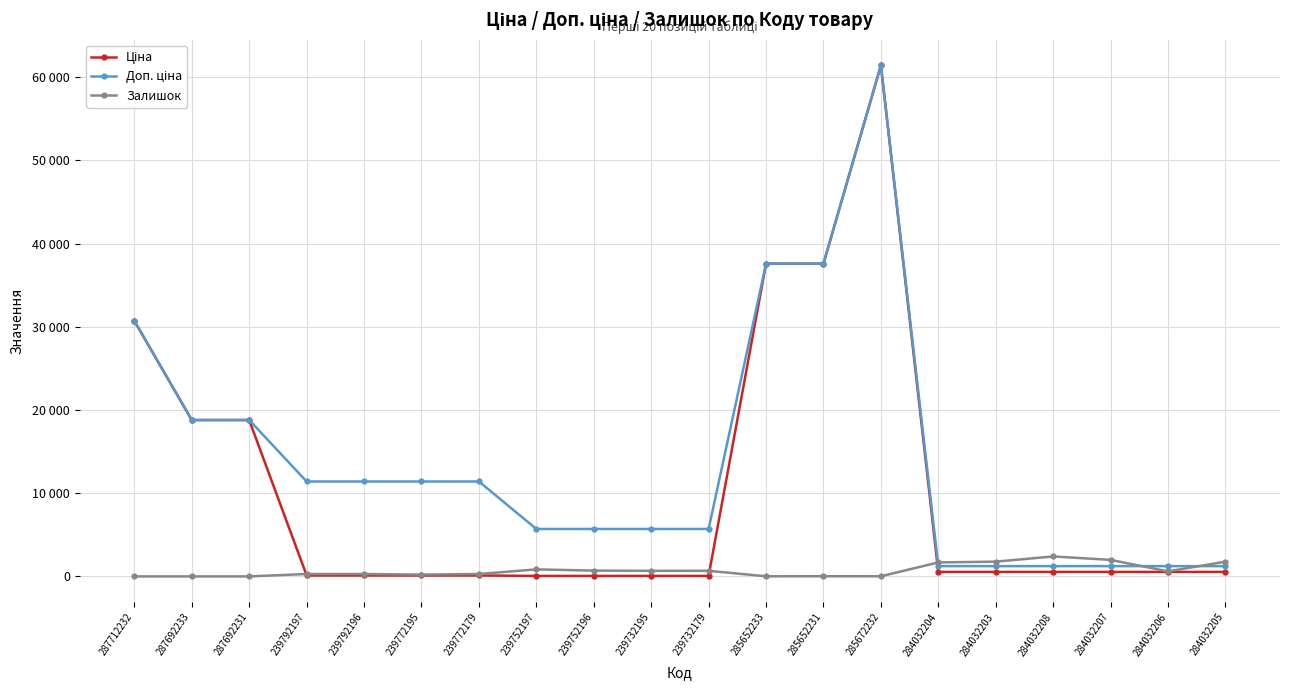

Is this an area chart (filled region under the line)?

No